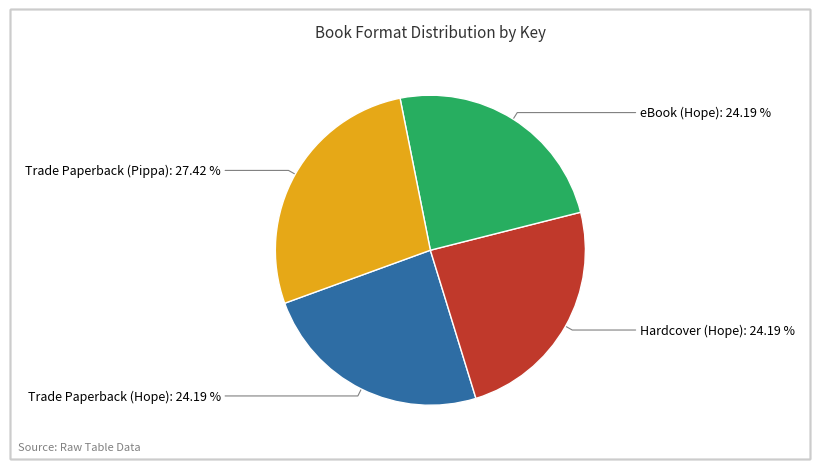

Does any single category account for the majority?

No